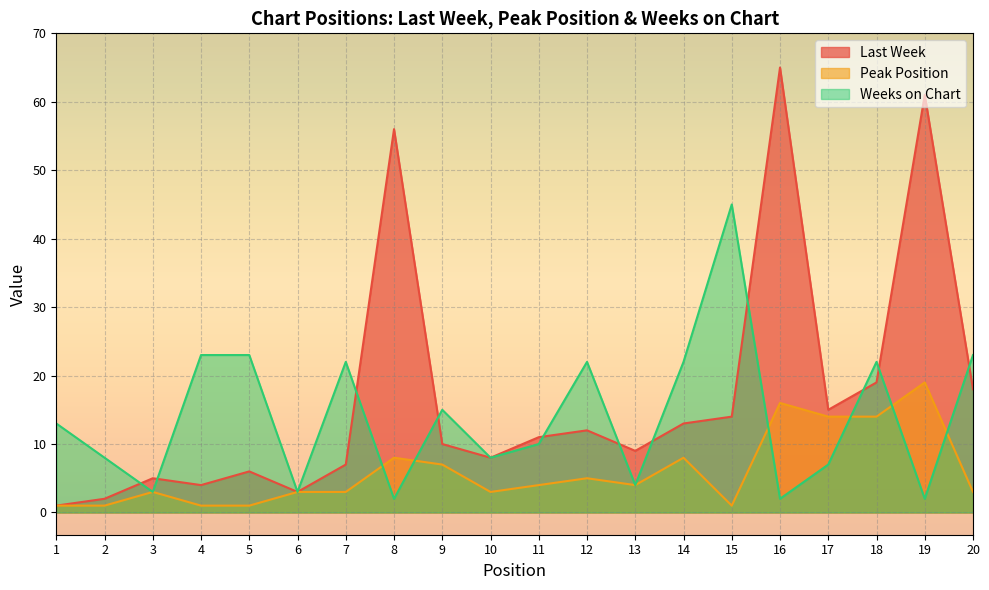

Which series has the largest total across all categories?

Last Week